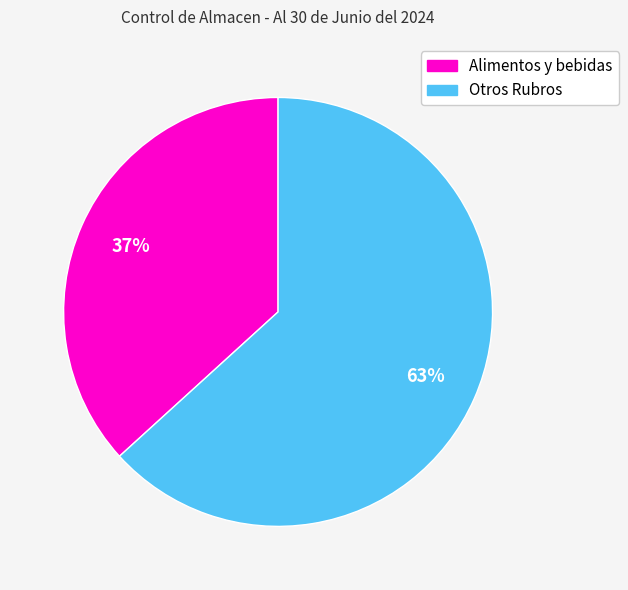

To the nearest percent, what is the average slice percentage?

50%